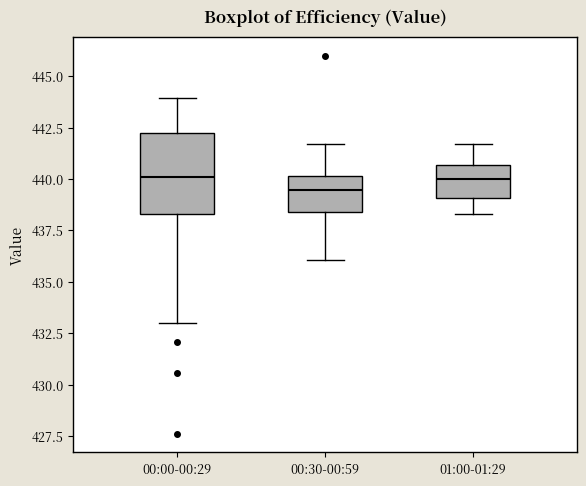

Where is the upper edge of the box for 01:00-01:29 on the y-axis? The values are not printed on the chart, so give them approximately, as read against the axis.

440.5